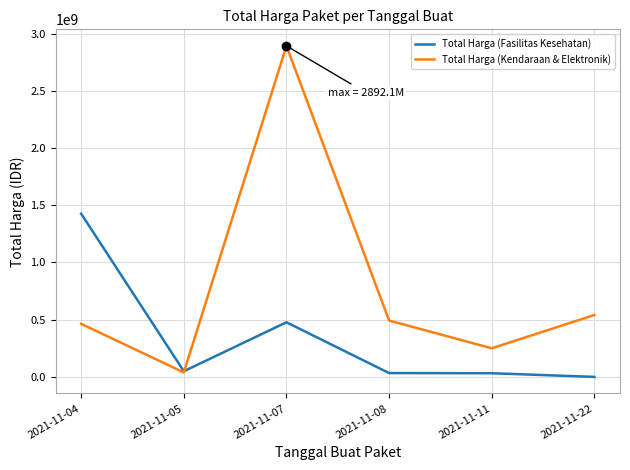

What is the difference between the second highest and second lowest values in the Total Harga (Kendaraan & Elektronik) series?

290721000